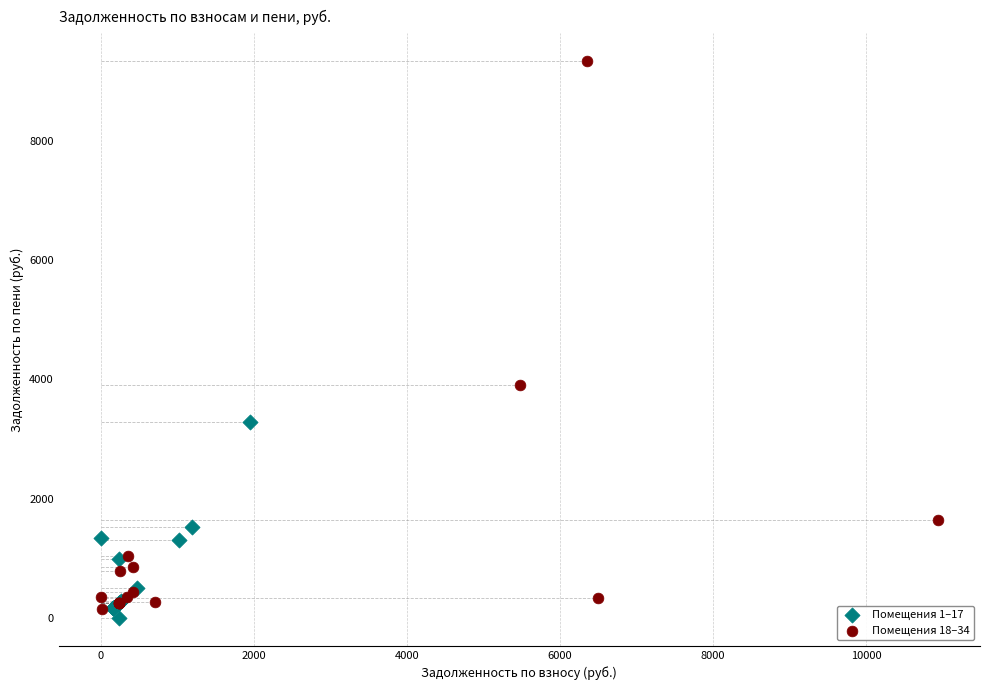

Which series reaches the maximum Y coordinate?

Помещения 18–34